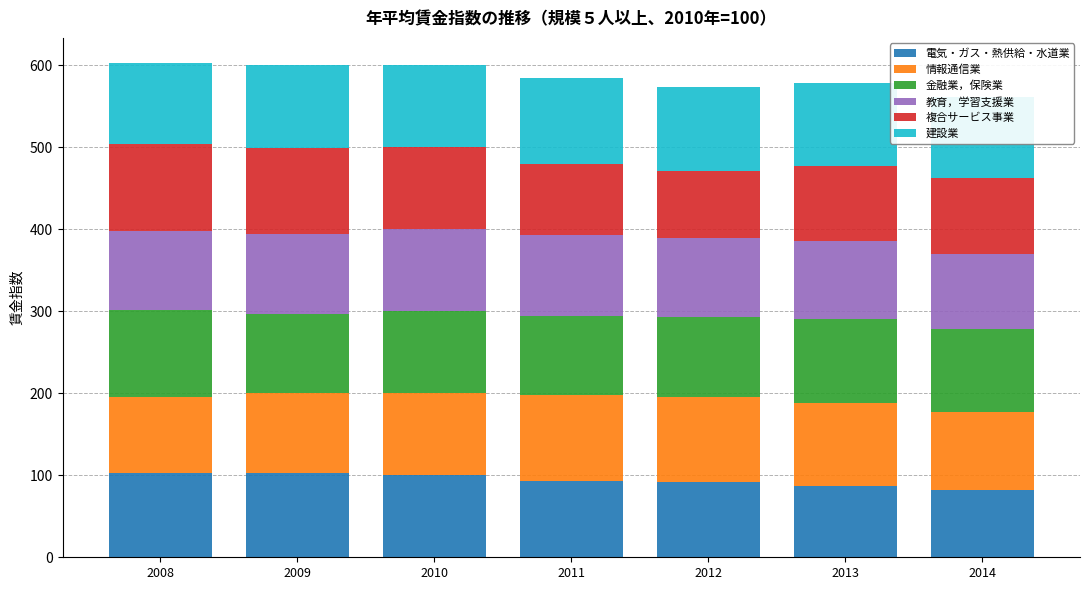

Where does the 情報通信業 series first go above 100?

2010